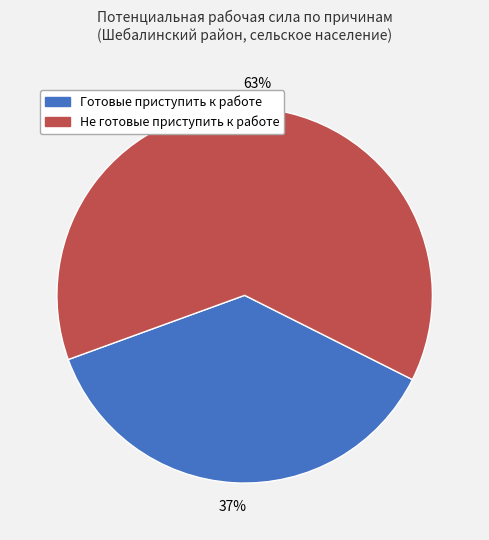

How many segments does this pie chart have?

2